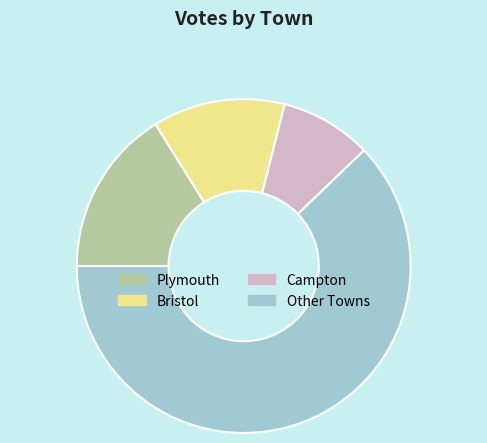

Rank the categories by value from lowest to highest.

Campton, Bristol, Plymouth, Other Towns